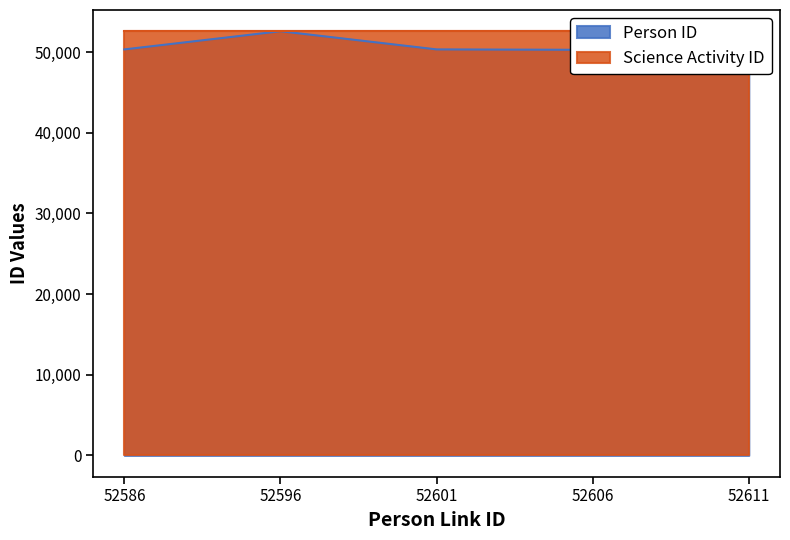

List the labels in order of value, smallest first.

52606, 52611, 52586, 52601, 52596